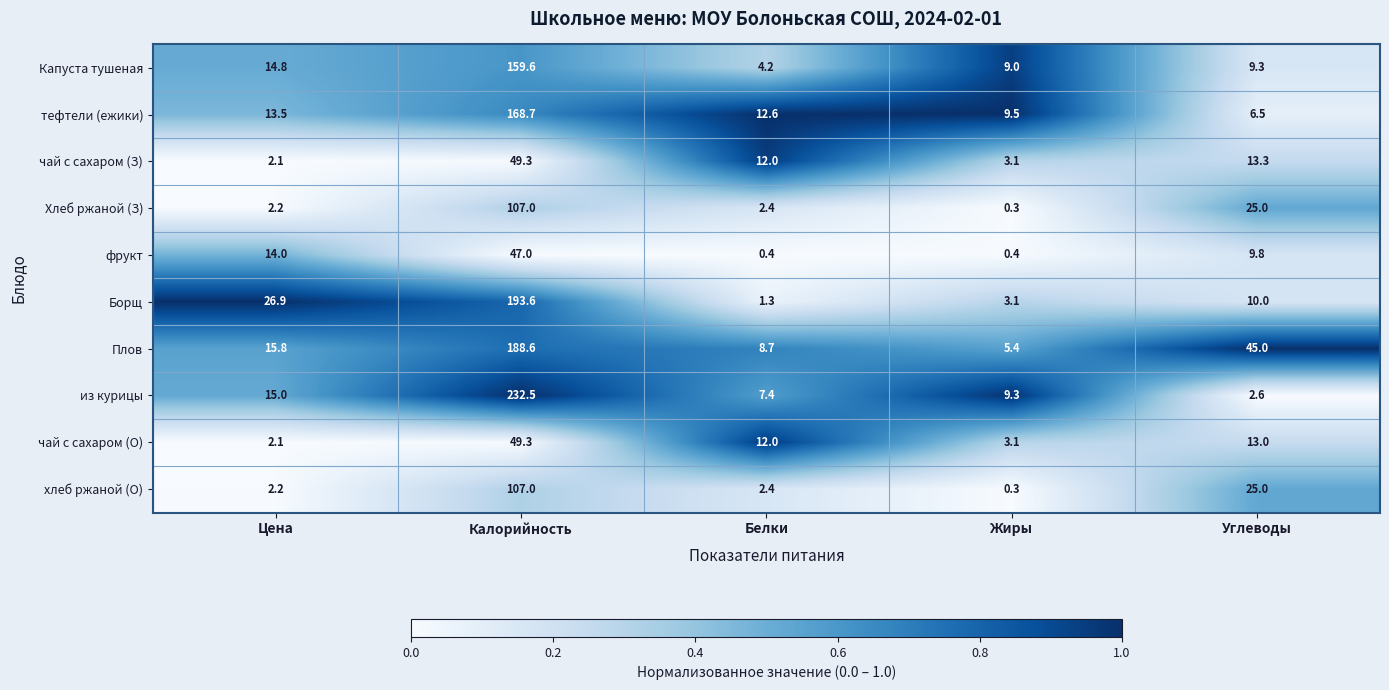

Is it true that тефтели (ежики) equals 16.6 at Жиры?

False